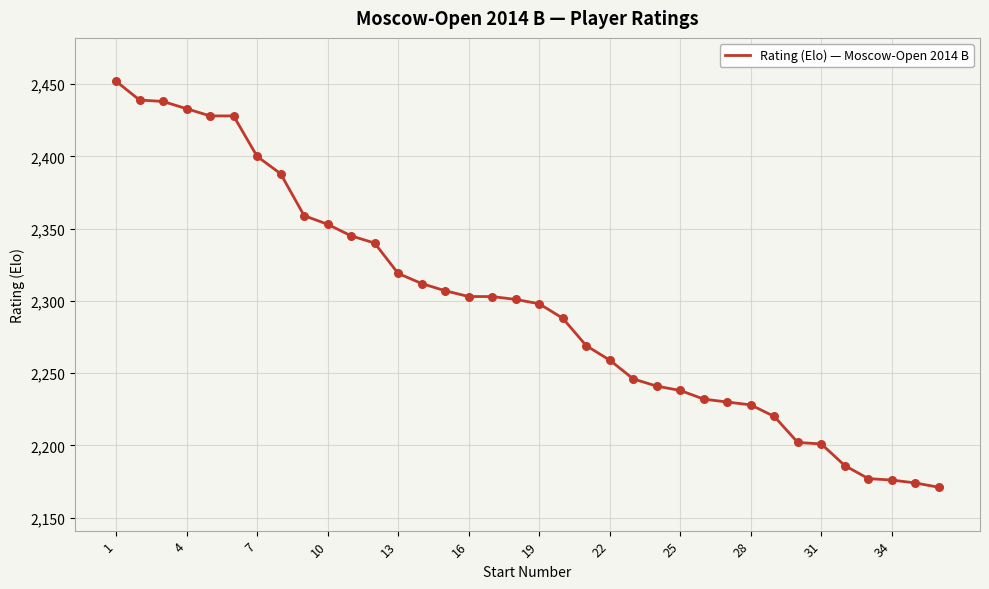

What is the maximum value shown in the chart?

2452